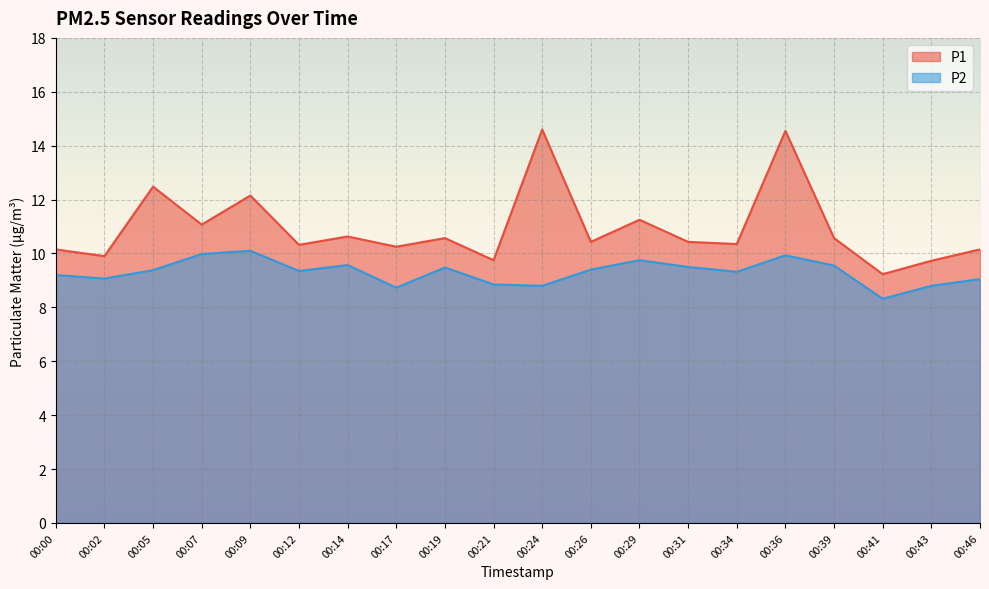

In P1, how many points are lower than both neighbors (excluding endpoints)?

8